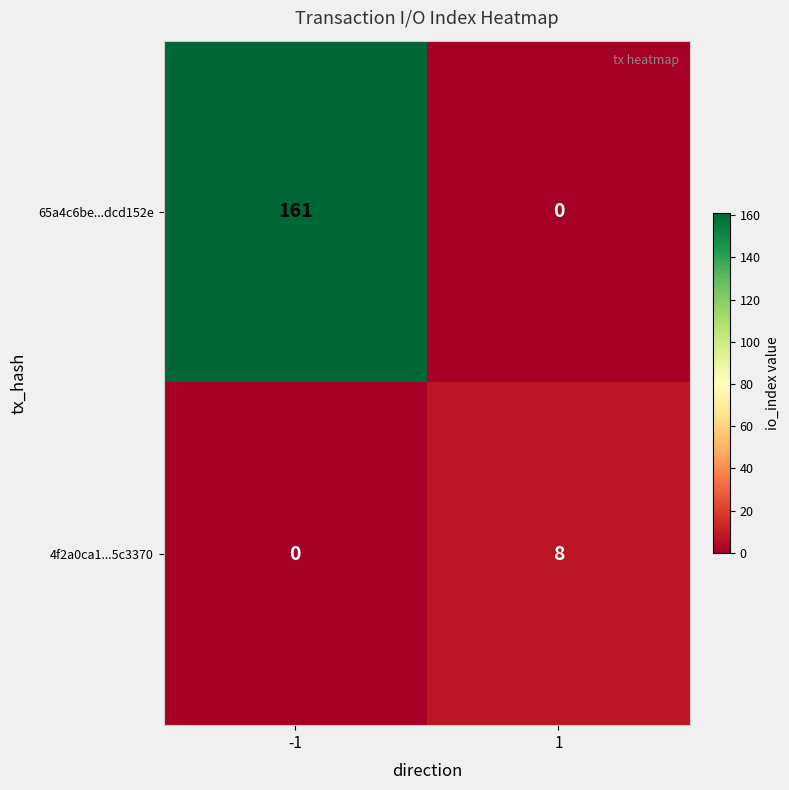

At which category is the sum across all series the highest?

-1